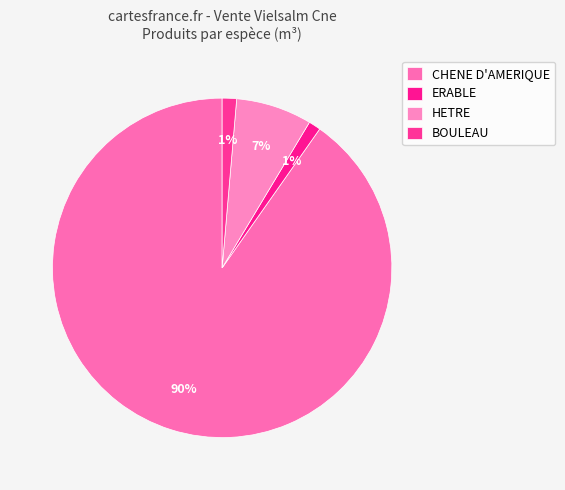

Is there a majority slice in this chart?

Yes